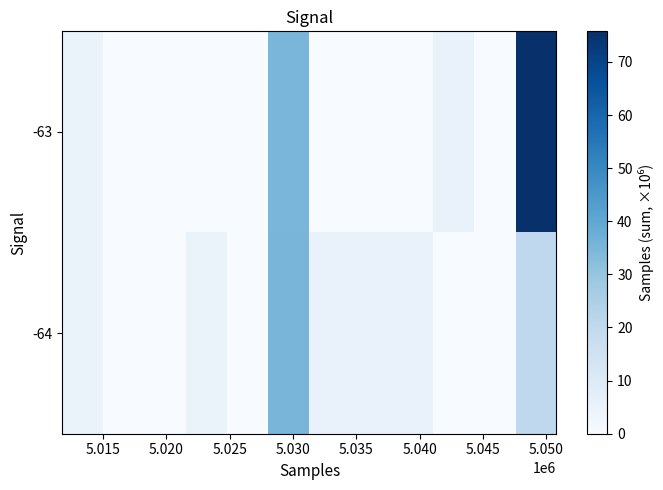

Reading left to right, extract all data points from this chart.

-63: 5.0	0.0	0.0	0.0	0.0	35.2	0.0	0.0	0.0	5.0	0.0	75.8
-64: 5.0	0.0	0.0	5.0	0.0	35.2	5.0	5.0	5.0	0.0	0.0	20.2